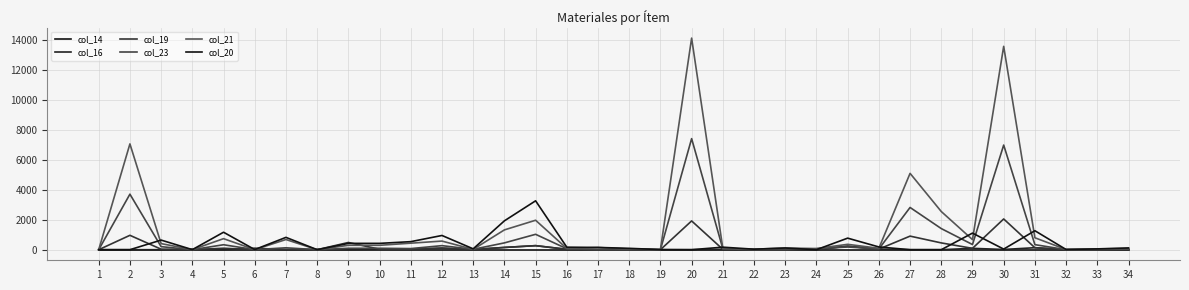

Where is the first local minimum for col_21?

4